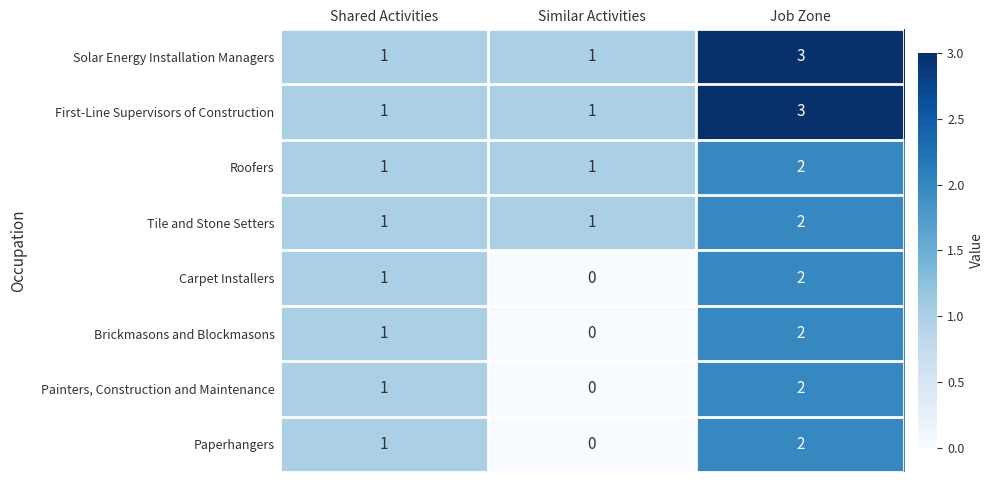

The Paperhangers series shows 1 at Shared Activities. True or false?

True